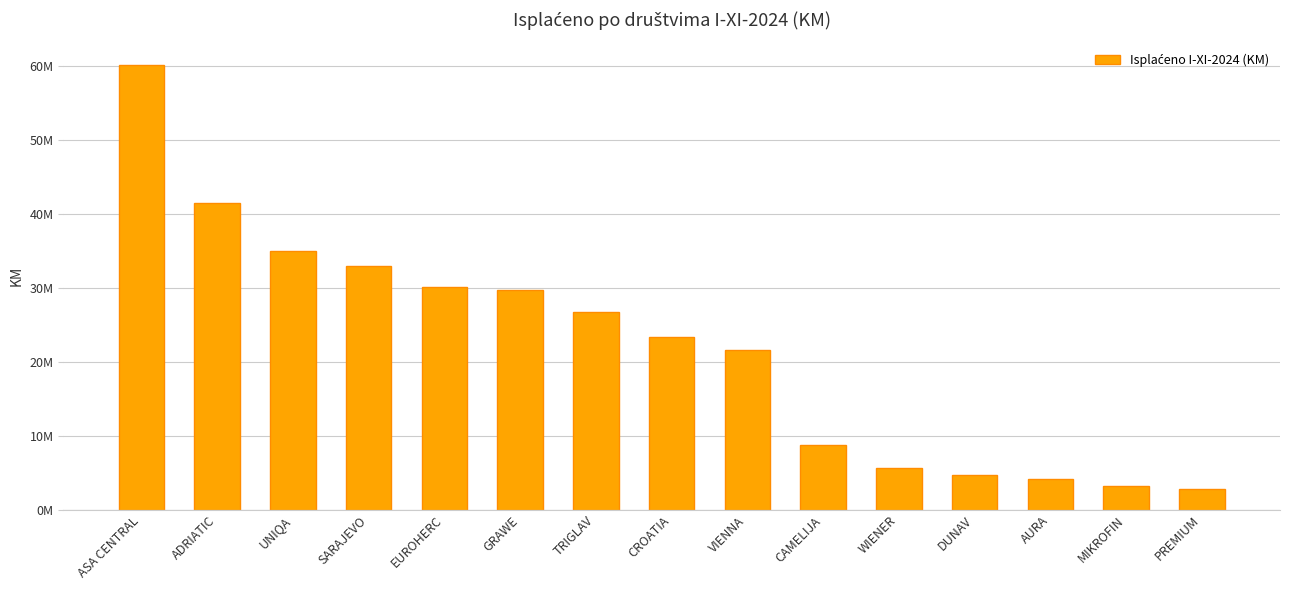

What is the label of the 8th bar from the left?

CROATIA